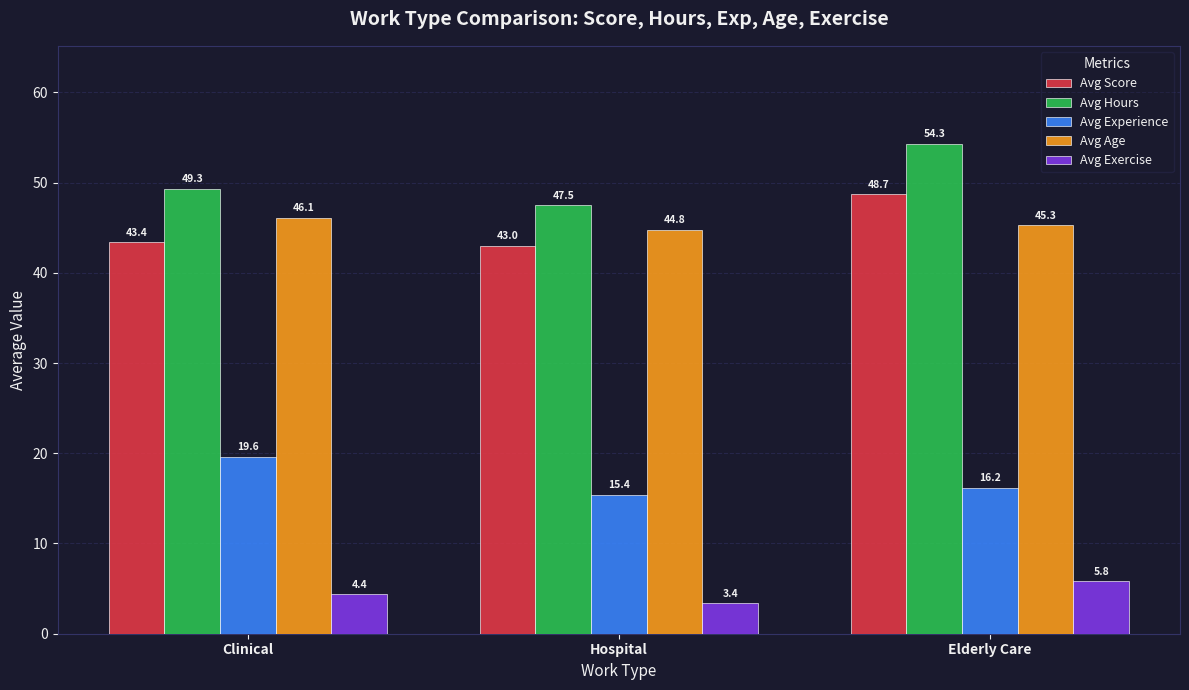

At how many categories does at least one series exceed 9?

3